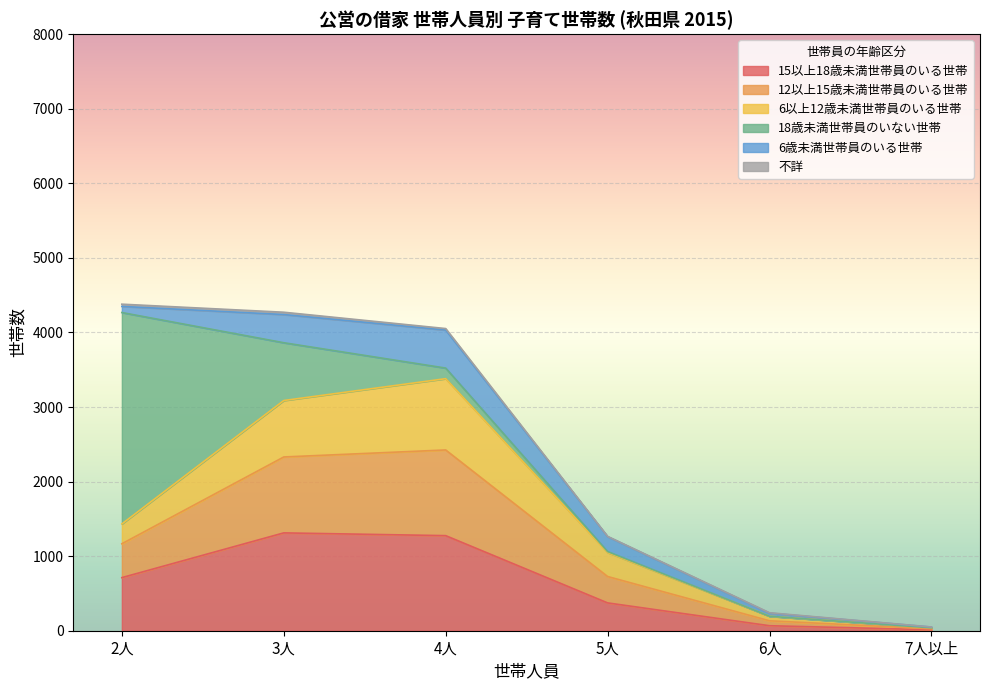

True or false: 15以上18歳未満世帯員のいる世帯 and 12以上15歳未満世帯員のいる世帯 cross at least once.

False